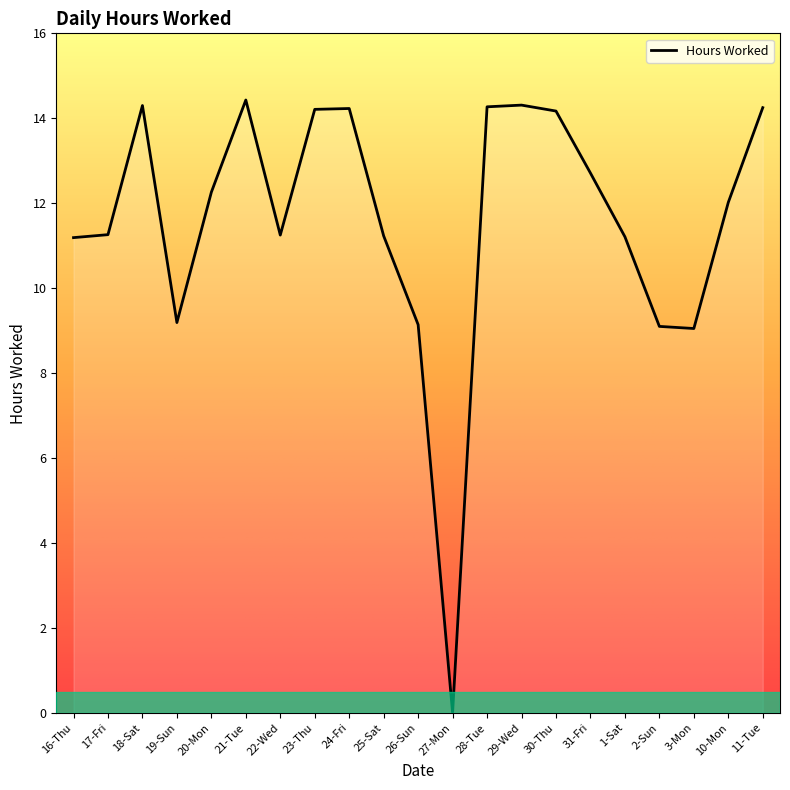

What is the ratio of the value at 19-Sun to the value at 22-Wed?

0.8